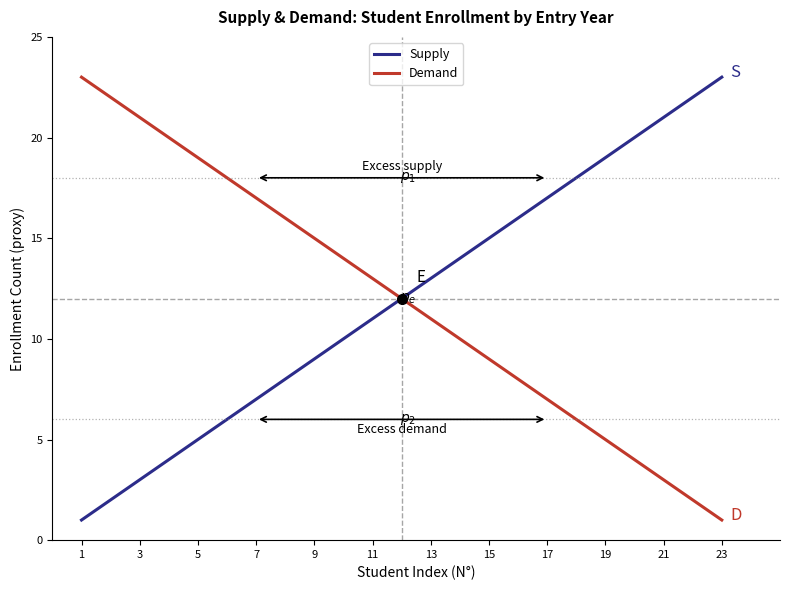

What is the greatest value displayed?

23